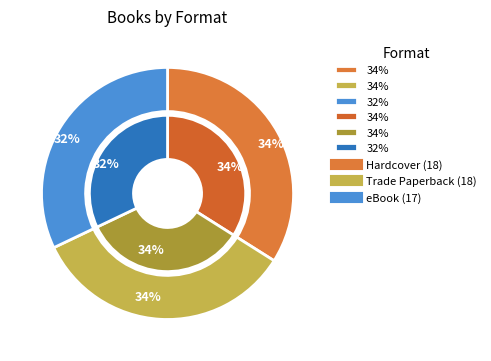

The Hardcover slice represents 34% of the pie. True or false?

True